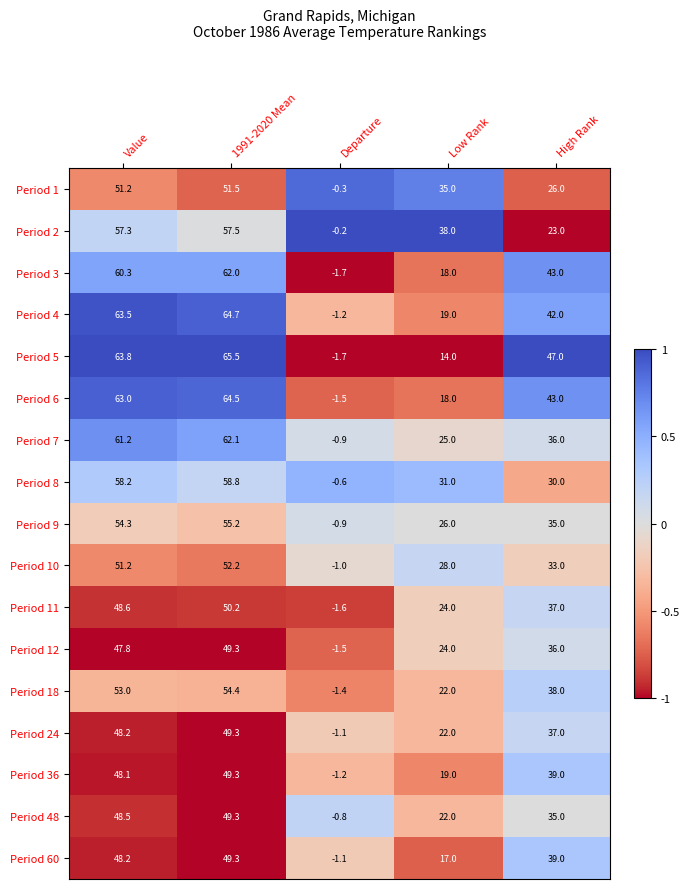

What is the difference between the maximum and minimum values in the Period 60 series?

50.4